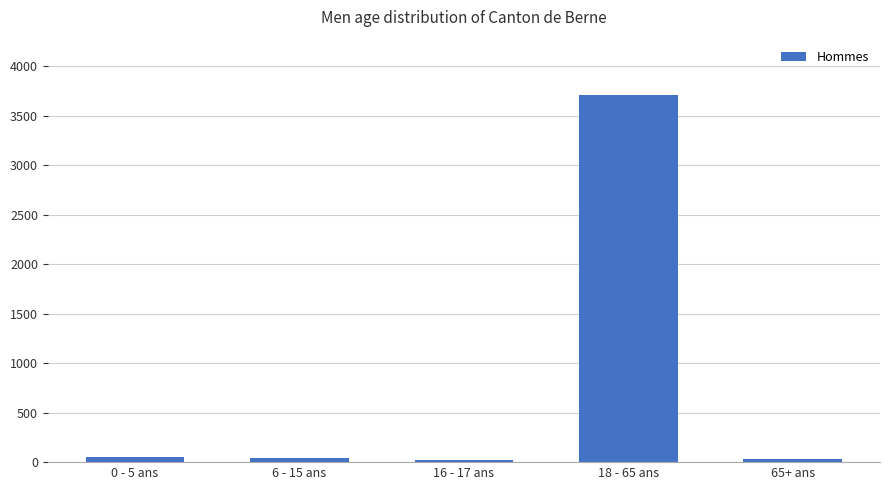

Which has a higher value, 6 - 15 ans or 18 - 65 ans?

18 - 65 ans